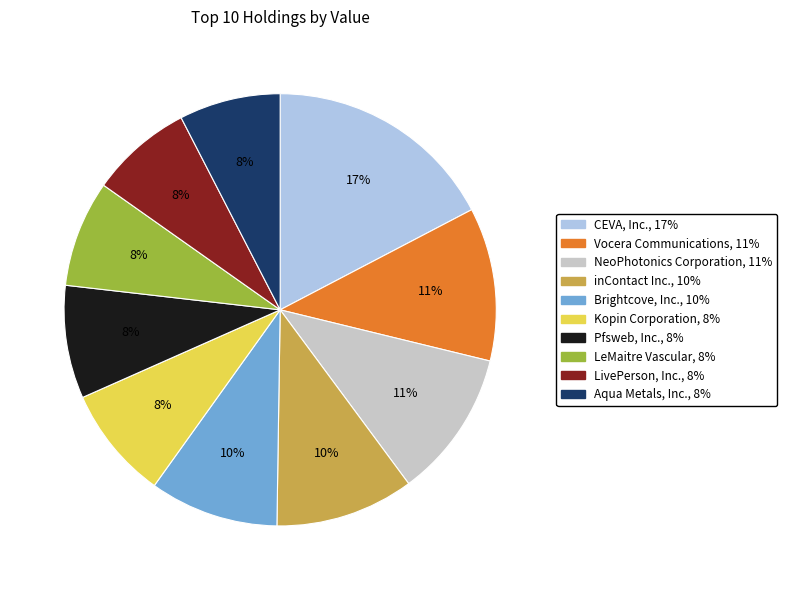

How many slices are in this pie chart?

10